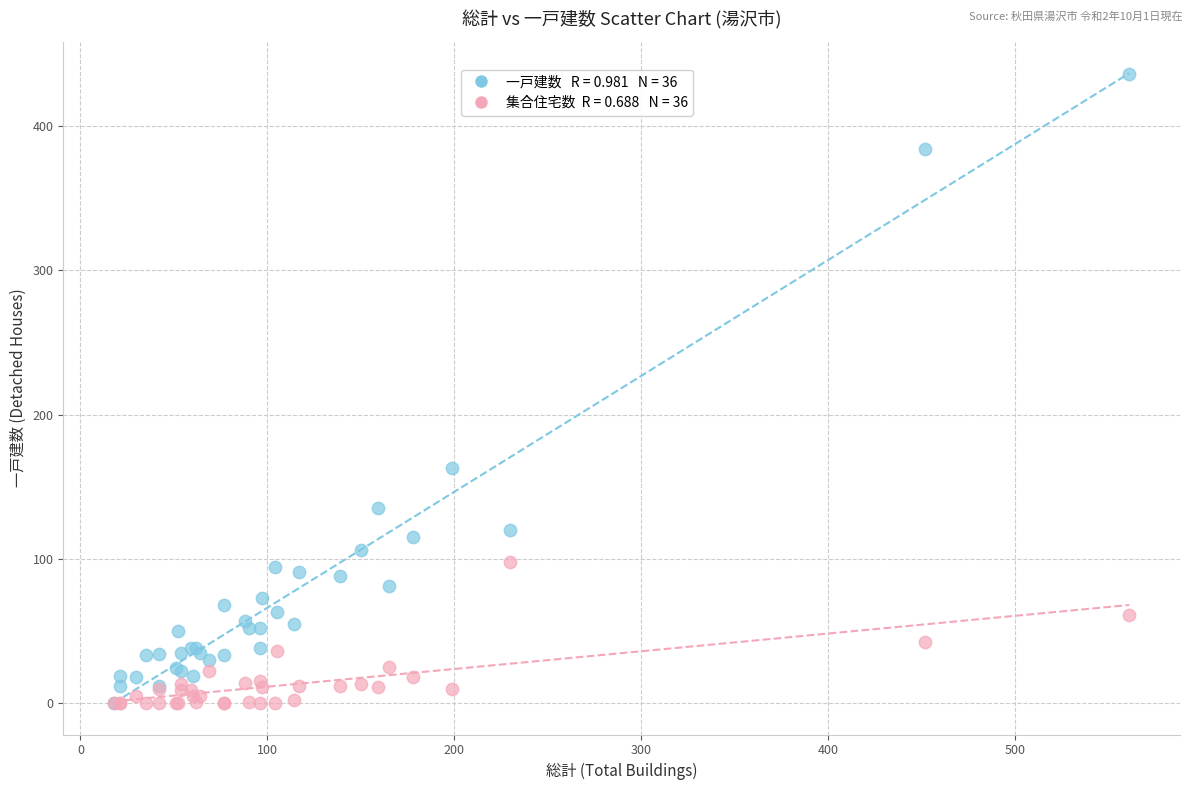

Across all series, what Y value is closest to 218?

163